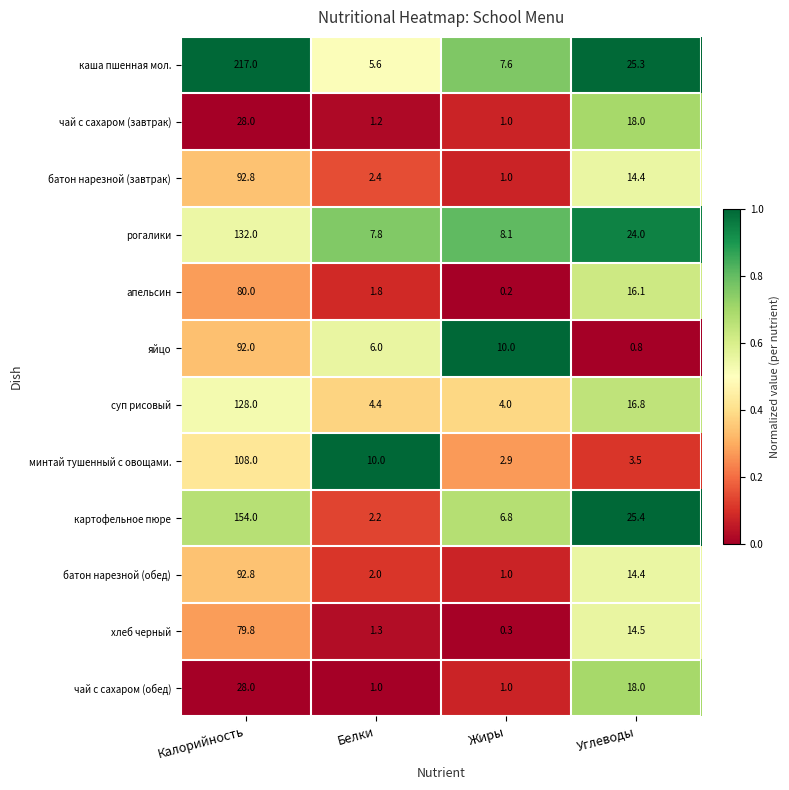

Read the минтай тушенный с овощами. value at Жиры.

2.9